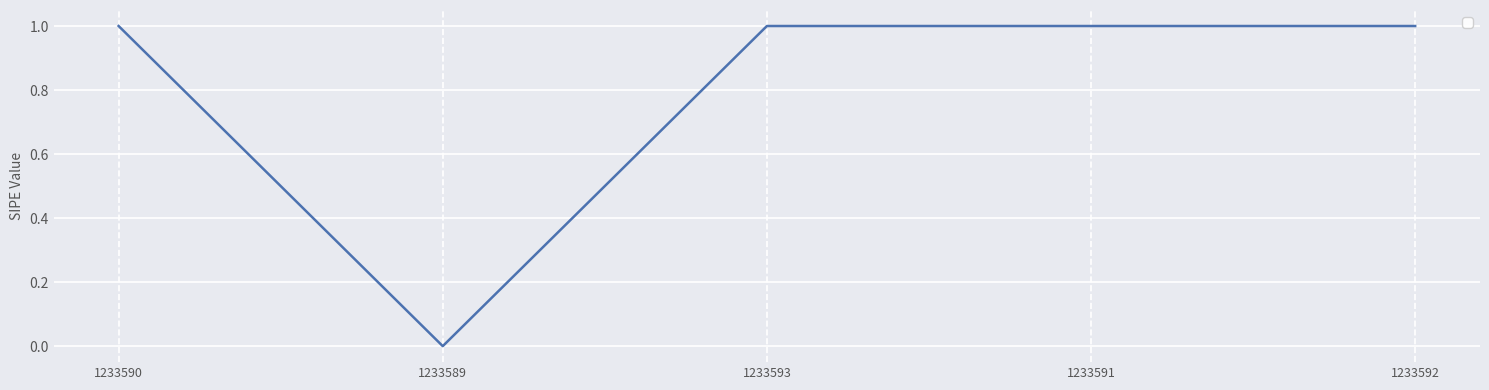

How many series are shown in this chart?

1